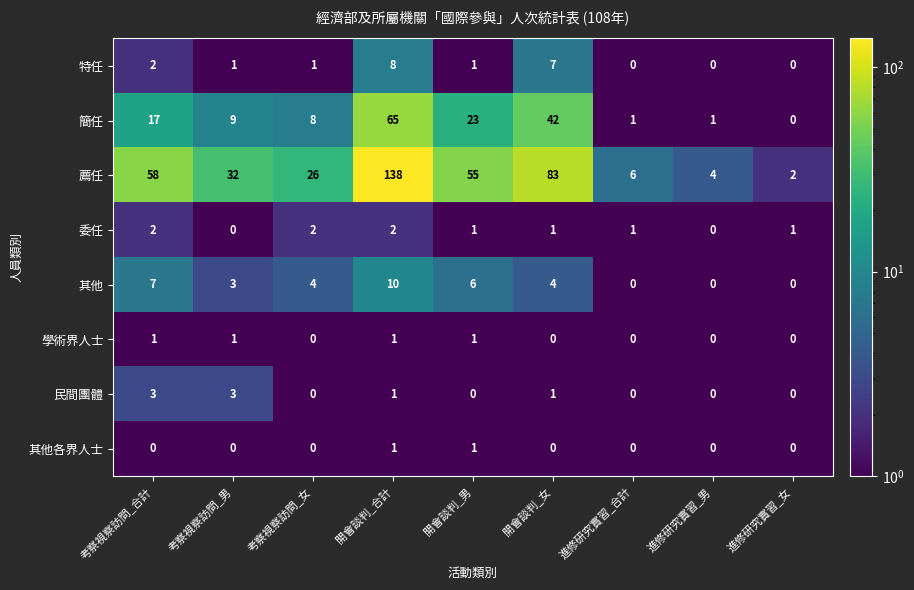

The value of 其他 at 考察視察訪問_男 is 5. True or false?

False